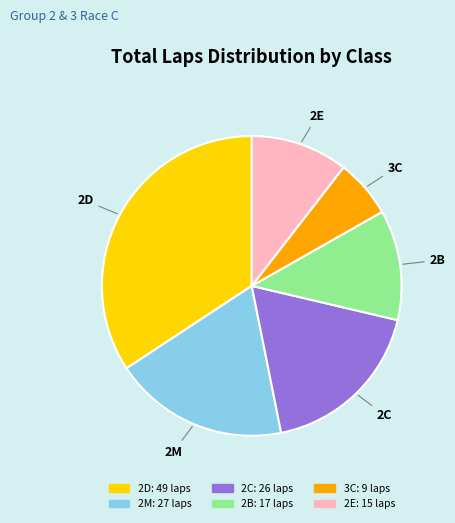

Does any single category account for the majority?

No